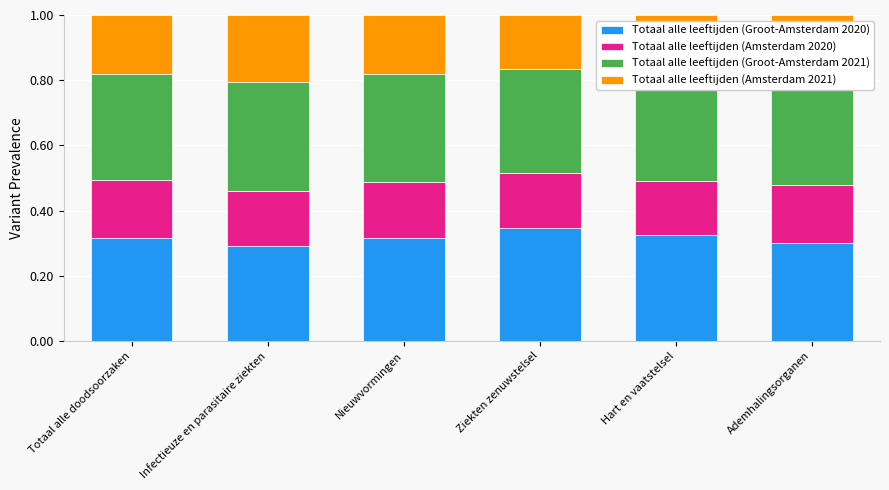

Which category has the highest value in the Totaal alle leeftijden (Groot-Amsterdam 2020) series?

Ziekten zenuwstelsel